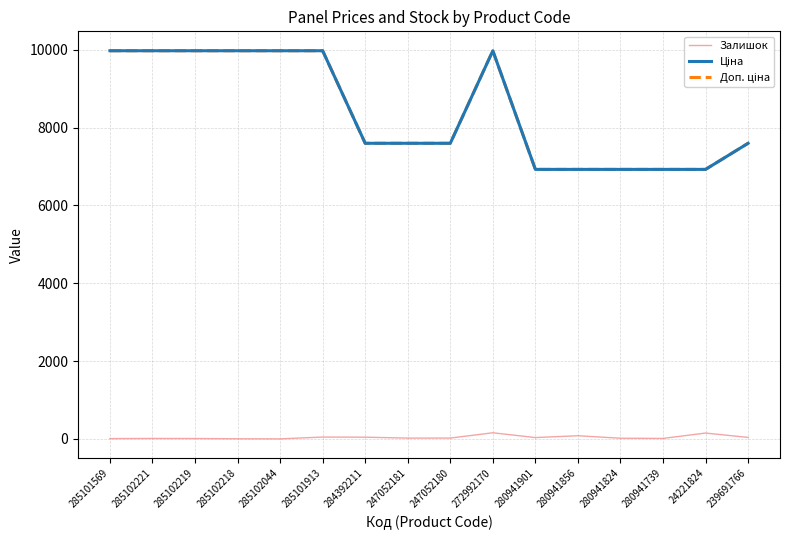

How many series are shown in this chart?

3